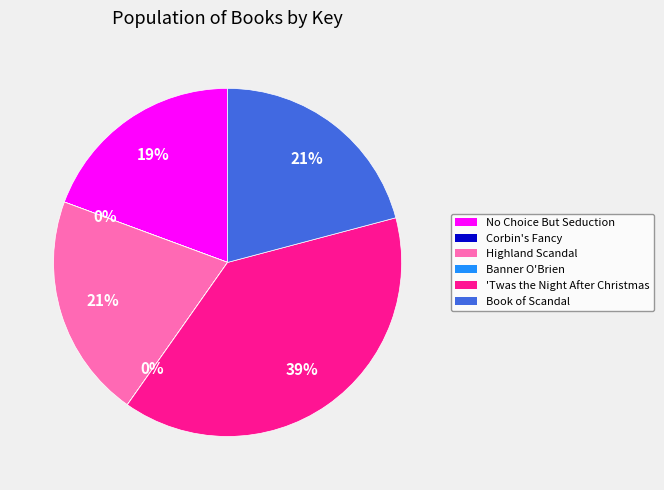

Do Highland Scandal and 'Twas the Night After Christmas together represent more than half of the pie?

Yes